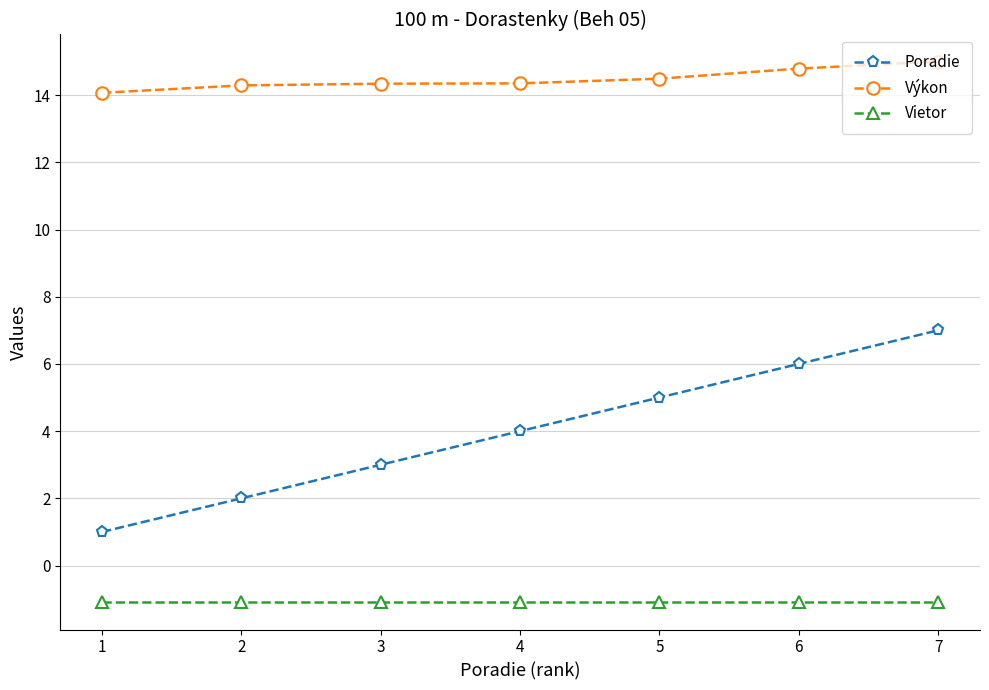

True or false: Vietor and Výkon intersect in this chart.

False